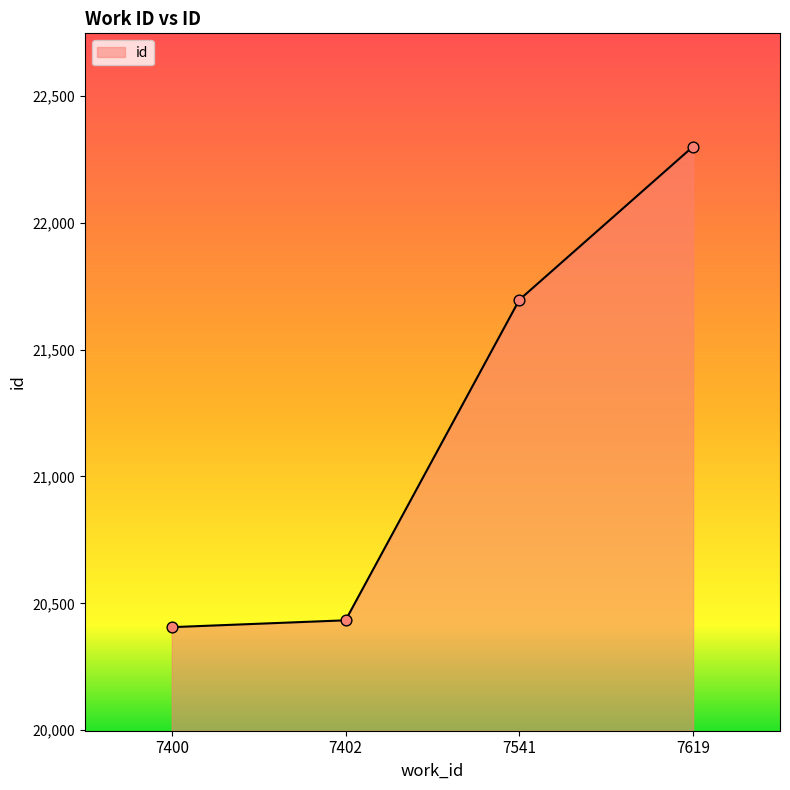

Between 7400 and 7402, which is larger?

7402